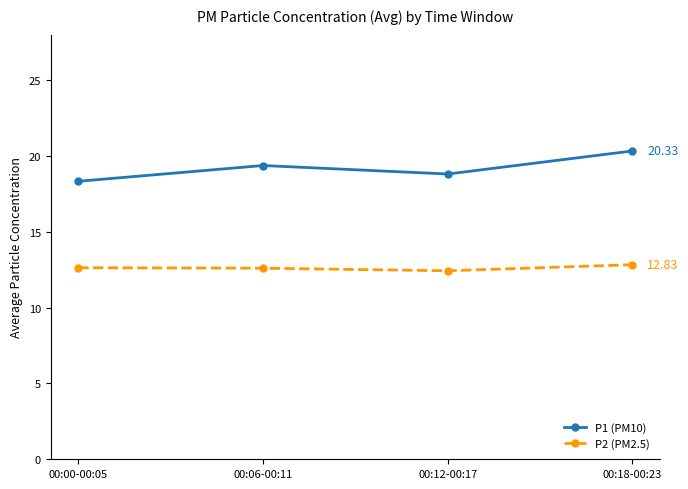

Is it true that P1 (PM10) equals 29.6 at 00:06-00:11?

False